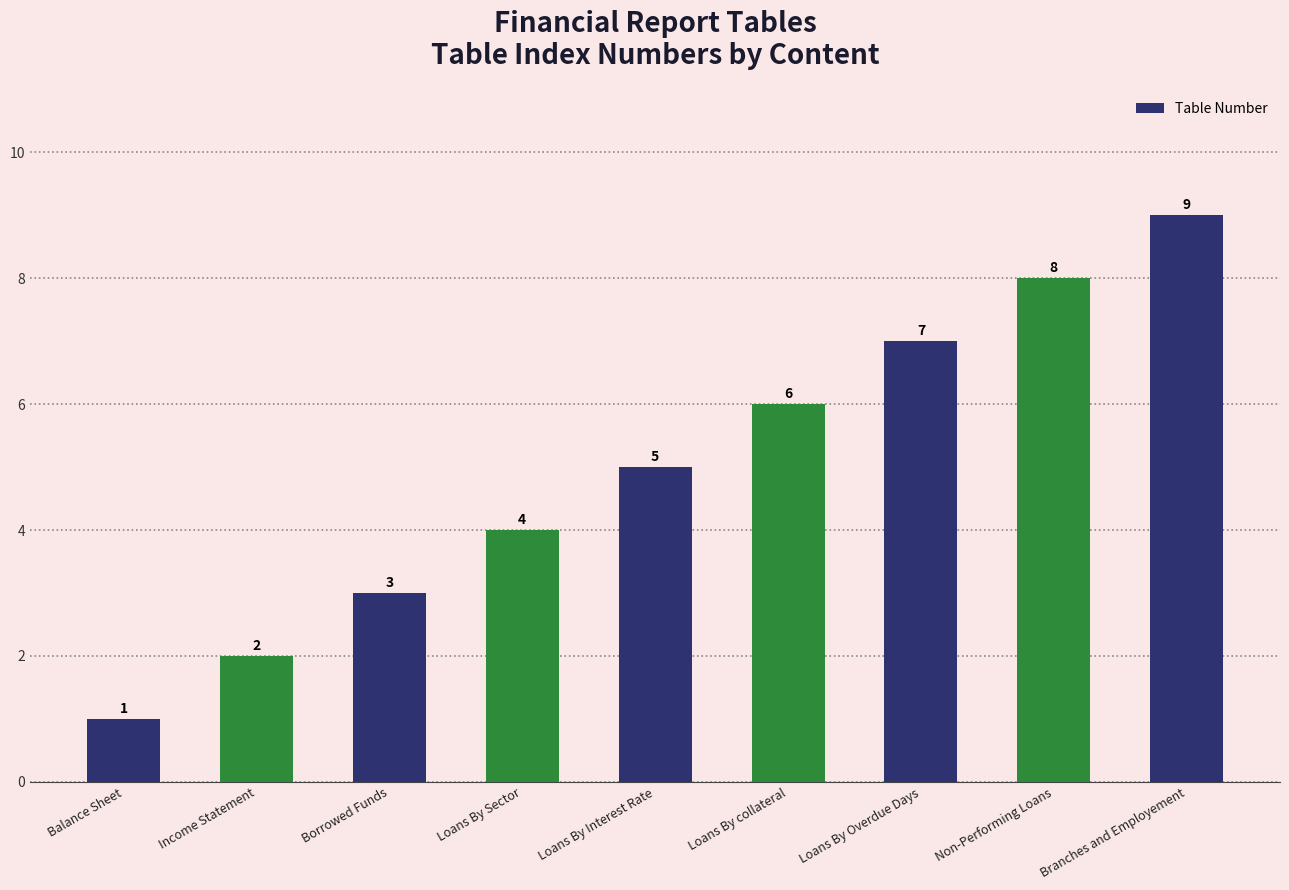

What is the difference between the values at Branches and Employement and Loans By collateral?

3